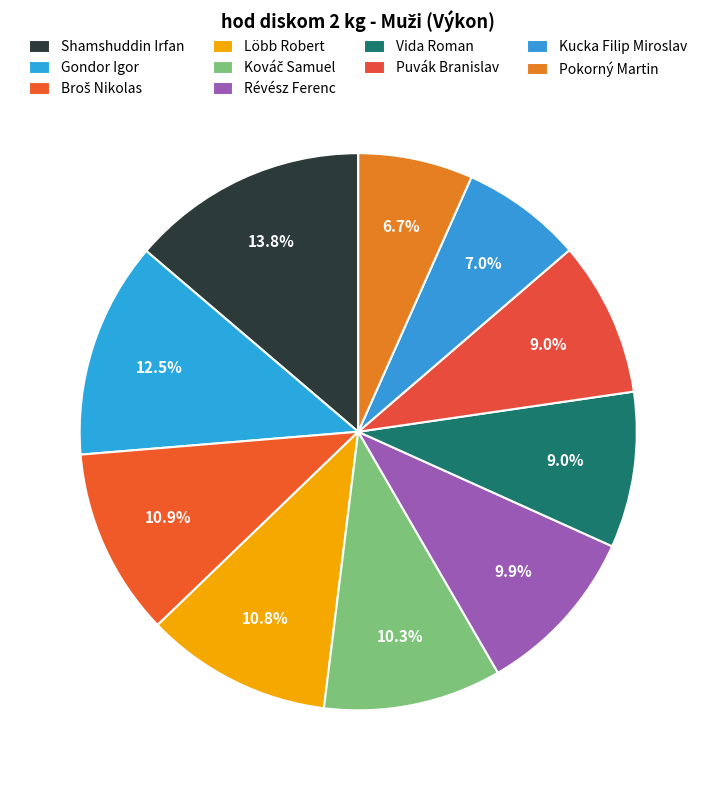

Is Löbb Robert the majority of the pie?

No